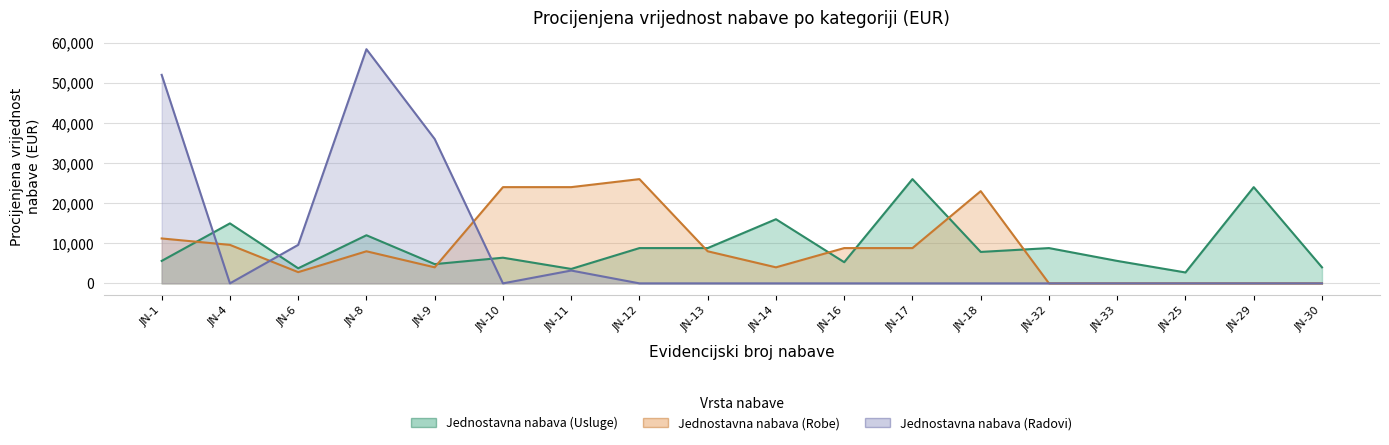

What value does the Jednostavna nabava (Robe) series have at JN-1?

11200